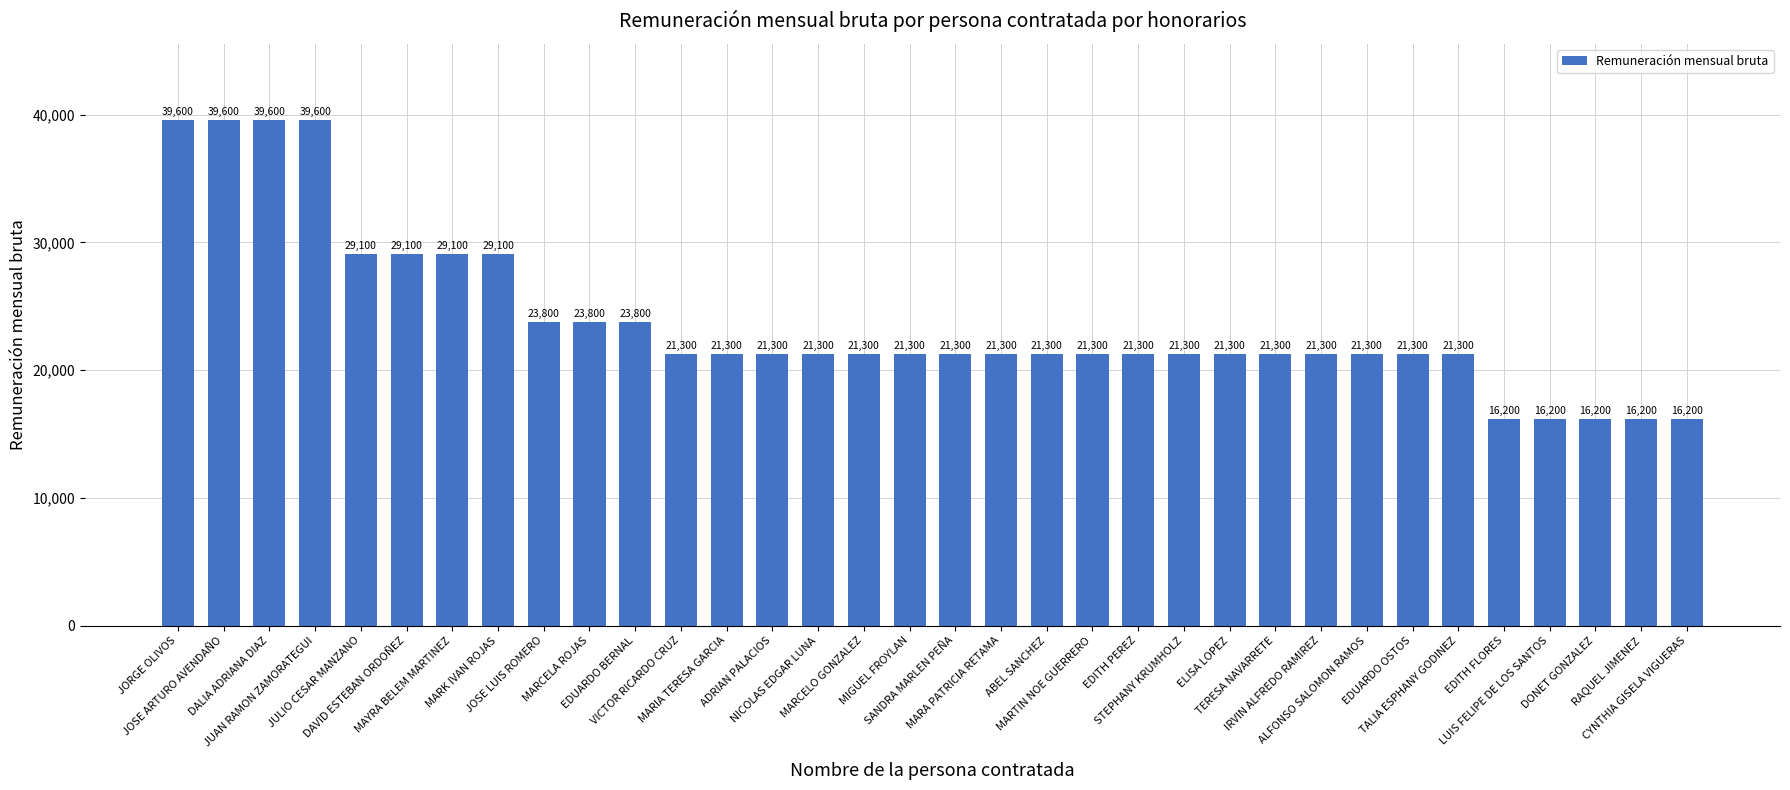

The value at NICOLAS EDGAR LUNA is 21300. True or false?

True